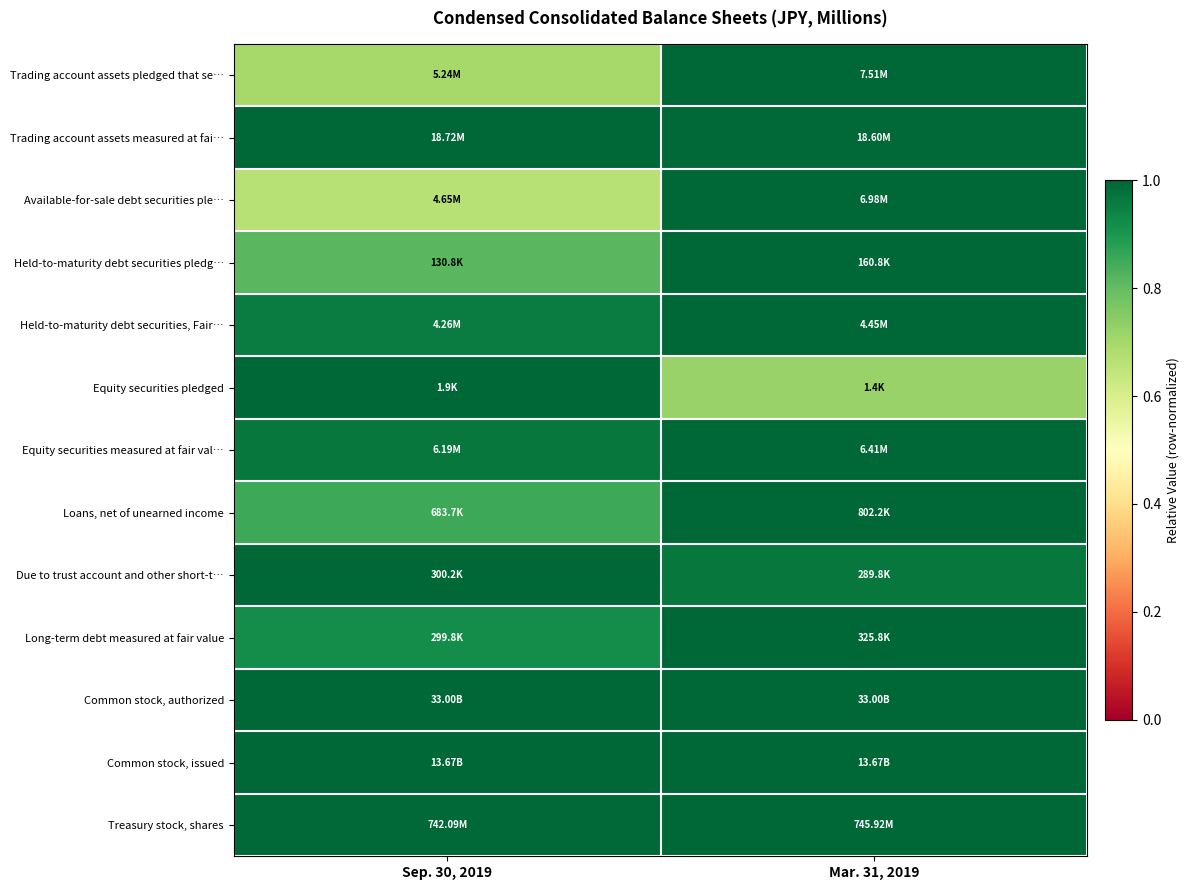

At how many categories does at least one series exceed 0?

2